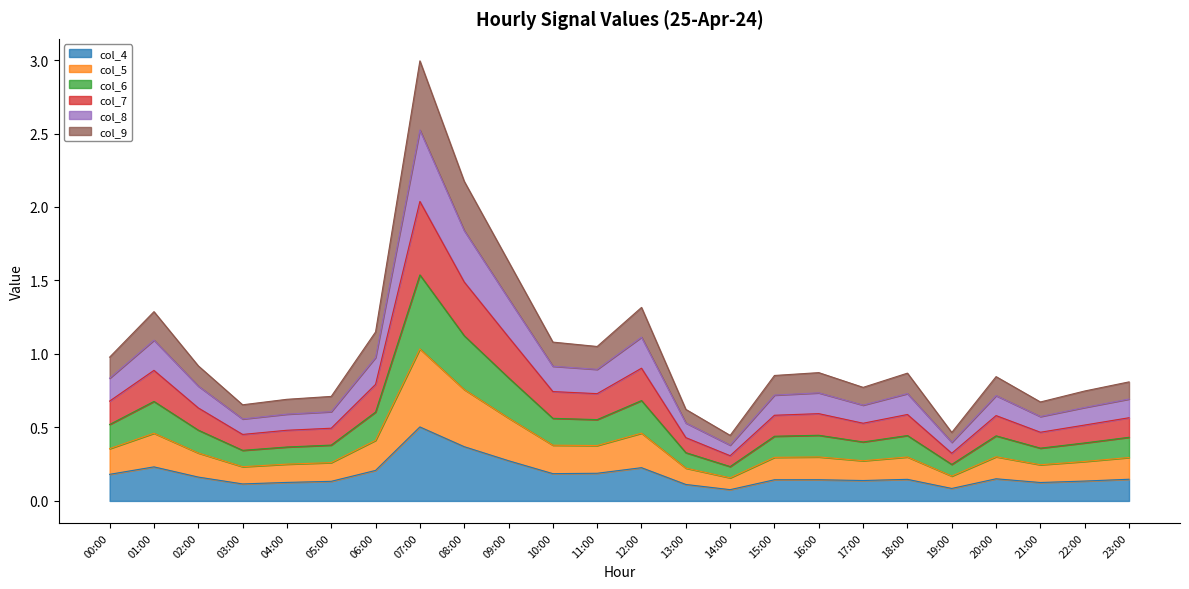

What is the difference between the second highest and minimum values in the col_4 series?

0.3